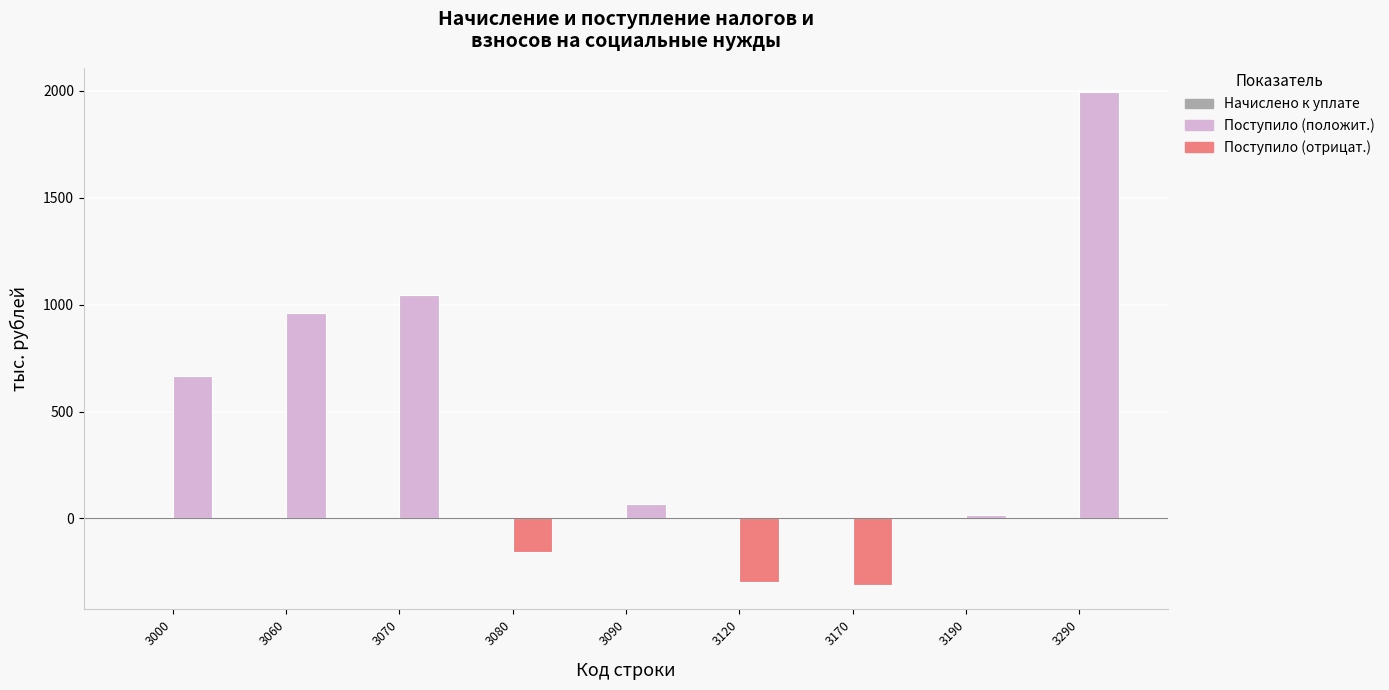

What is the difference between the maximum and minimum values in the Поступило (положит.) series?

1992